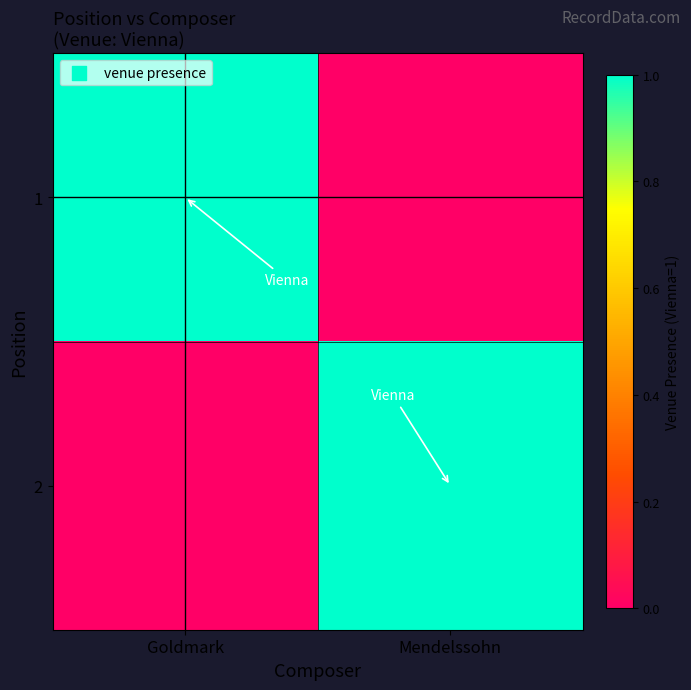

Reading right to left, transcribe all the data shown in this chart.

1: Mendelssohn=0	Goldmark=1
2: Mendelssohn=1	Goldmark=0